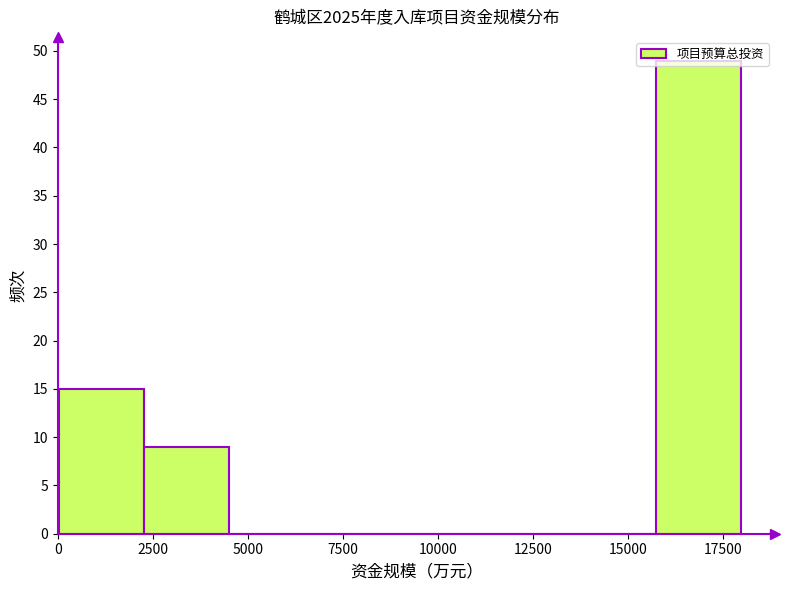

What is the height of the bar covering 0 to 2500 on the x-axis? Neither the bar edges nor the heights are printed on the chart, so give them approximately, as read against the axes.

15